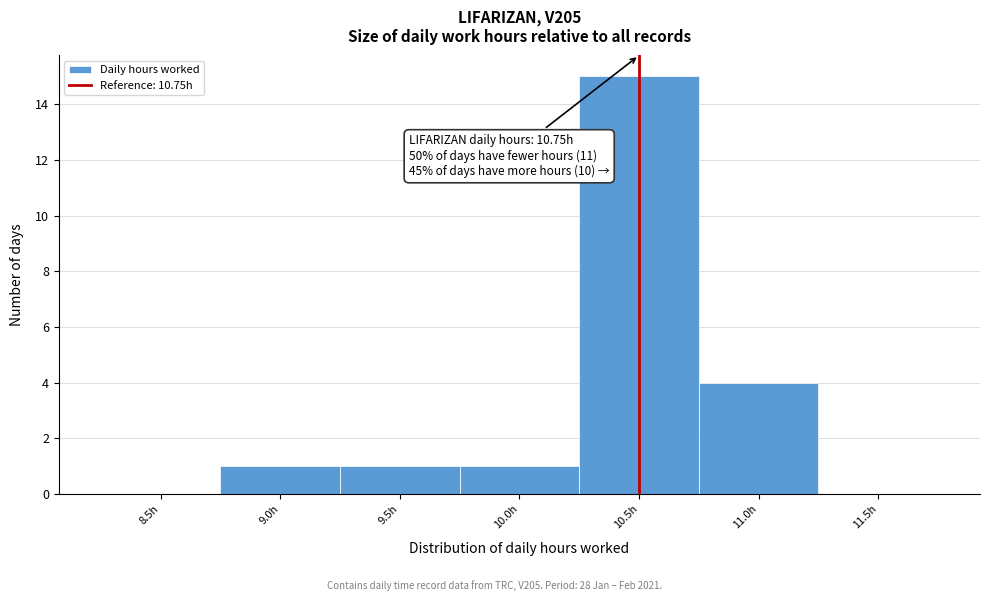

Reading left to right, list all the values displayed in this chart.

8.5h=0	9.0h=1	9.5h=1	10.0h=1	10.5h=15	11.0h=4	11.5h=0